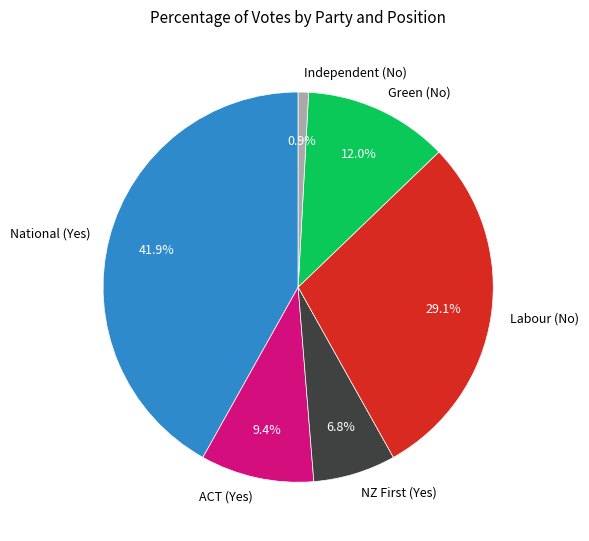

What percentage is the ACT (Yes) slice, to the nearest percent?

9%